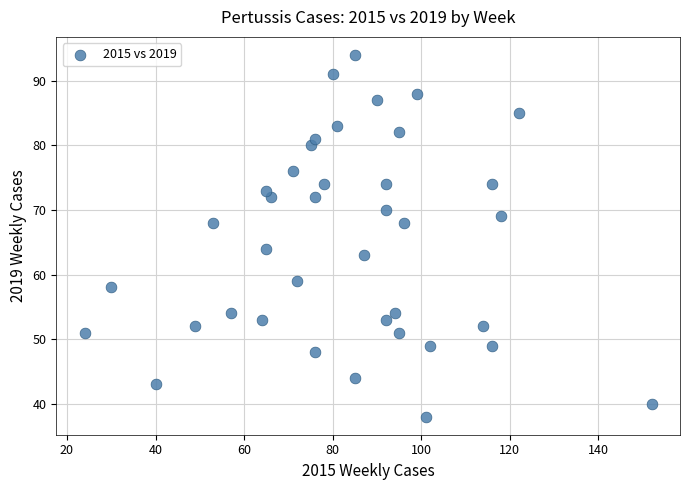

What is the range of Y values (max minus min)?

56